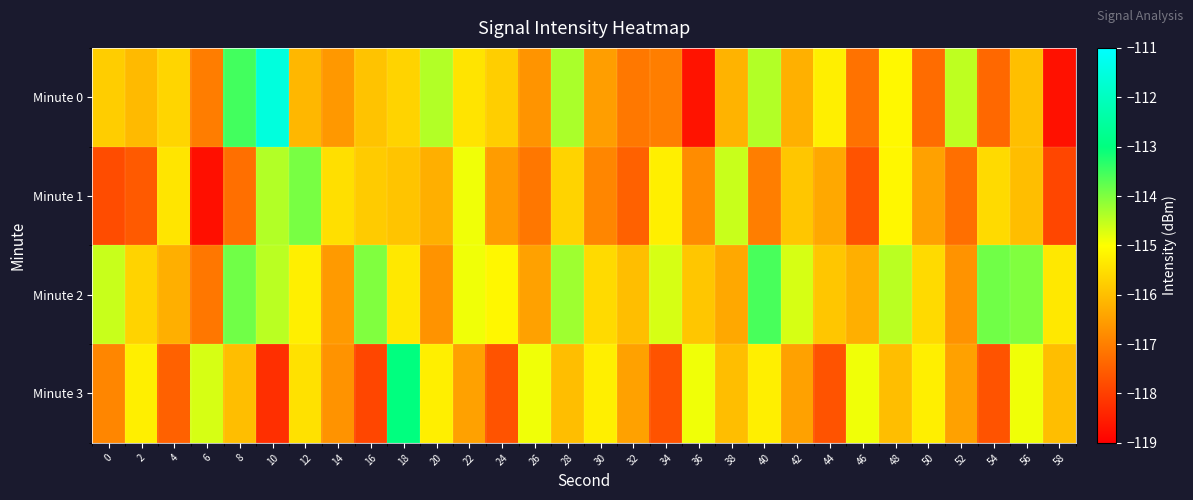

What is the total value across all series at 18?

-459.9